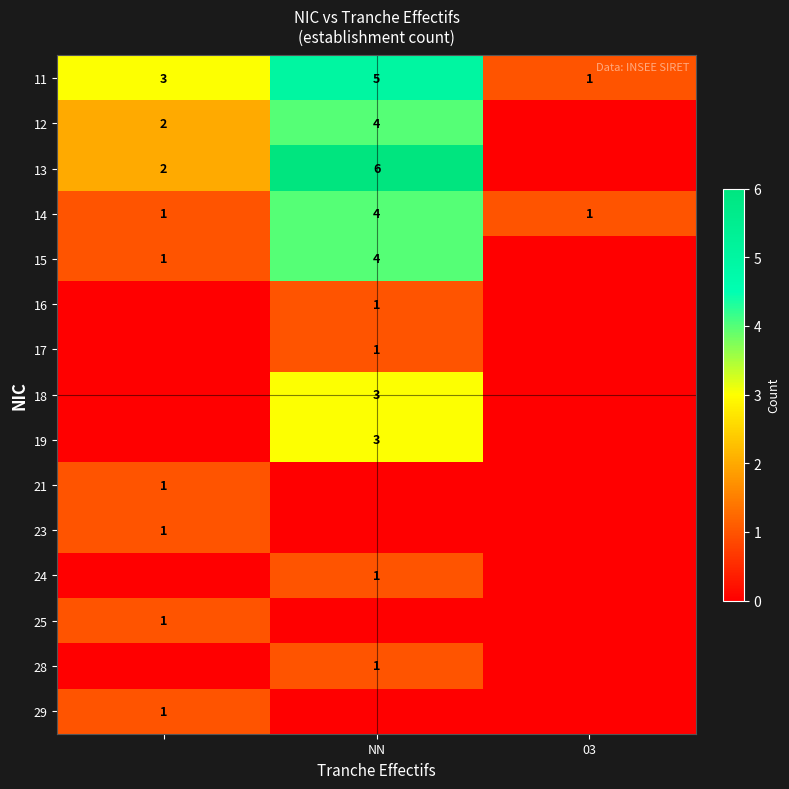

What is the difference between the maximum and minimum values in the 11 series?

4